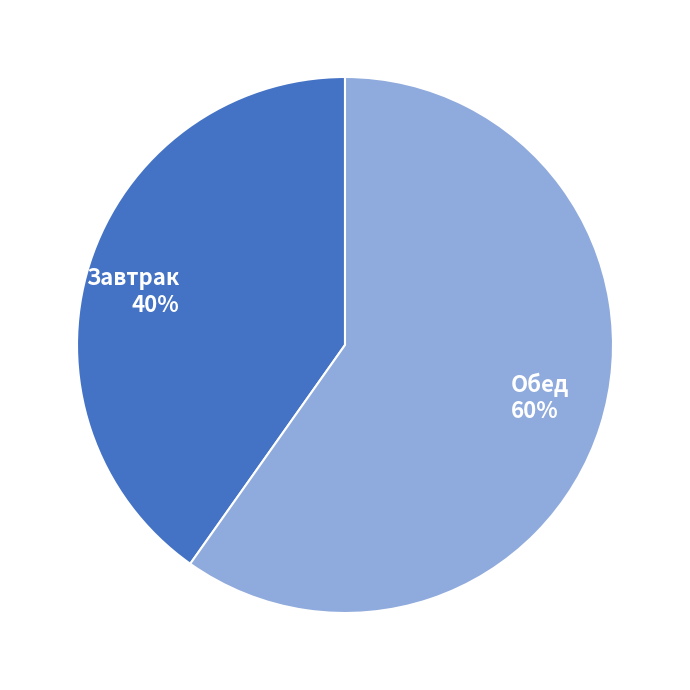

Is there any slice that represents more than half of the pie?

Yes